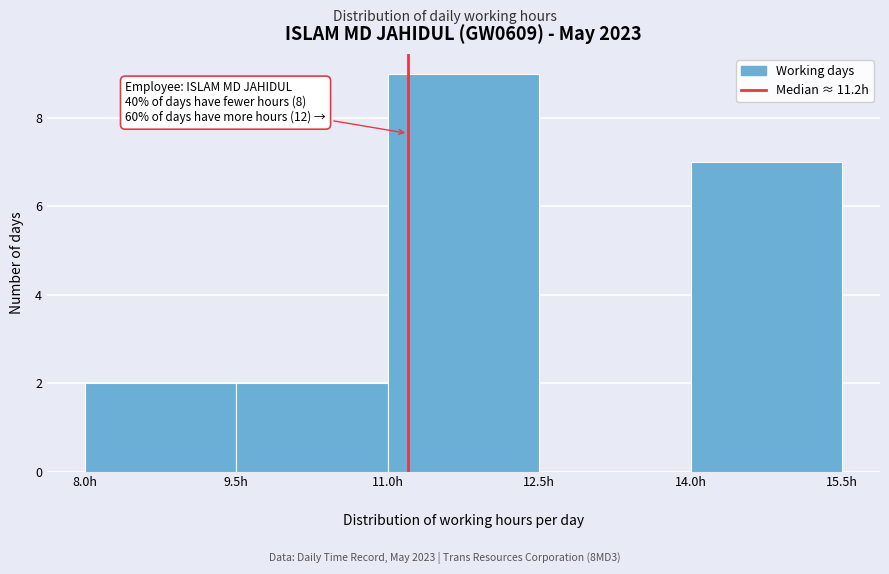

Which range on the x-axis has the tallest bar?

11.0 to 12.5